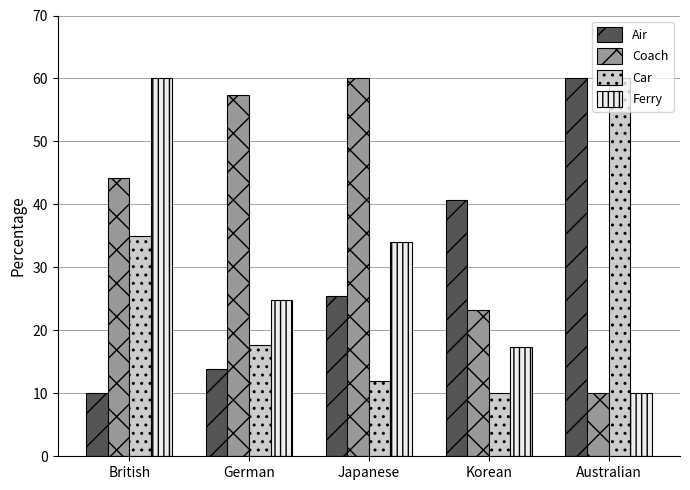

Where is Ferry nearest to the value 35?

Japanese